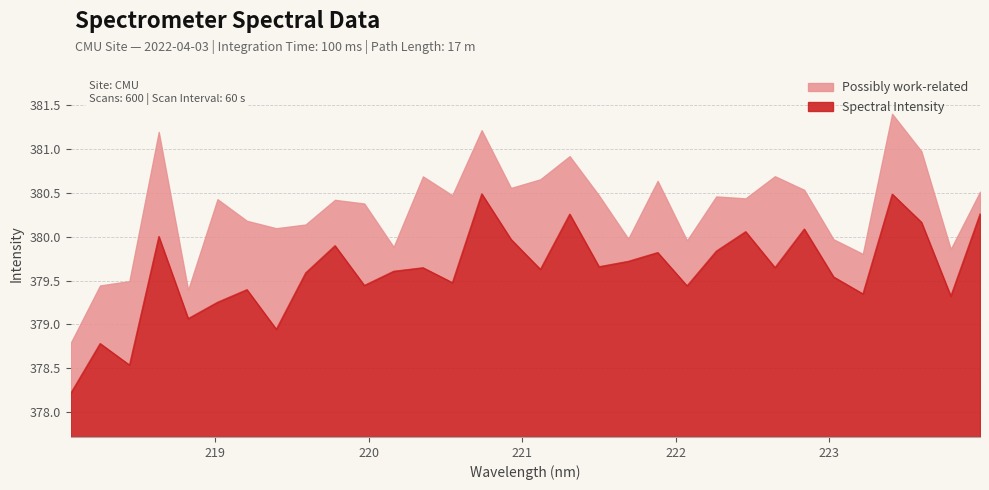

What is the change in value from 220.5444 to 221.3083?

+0.8